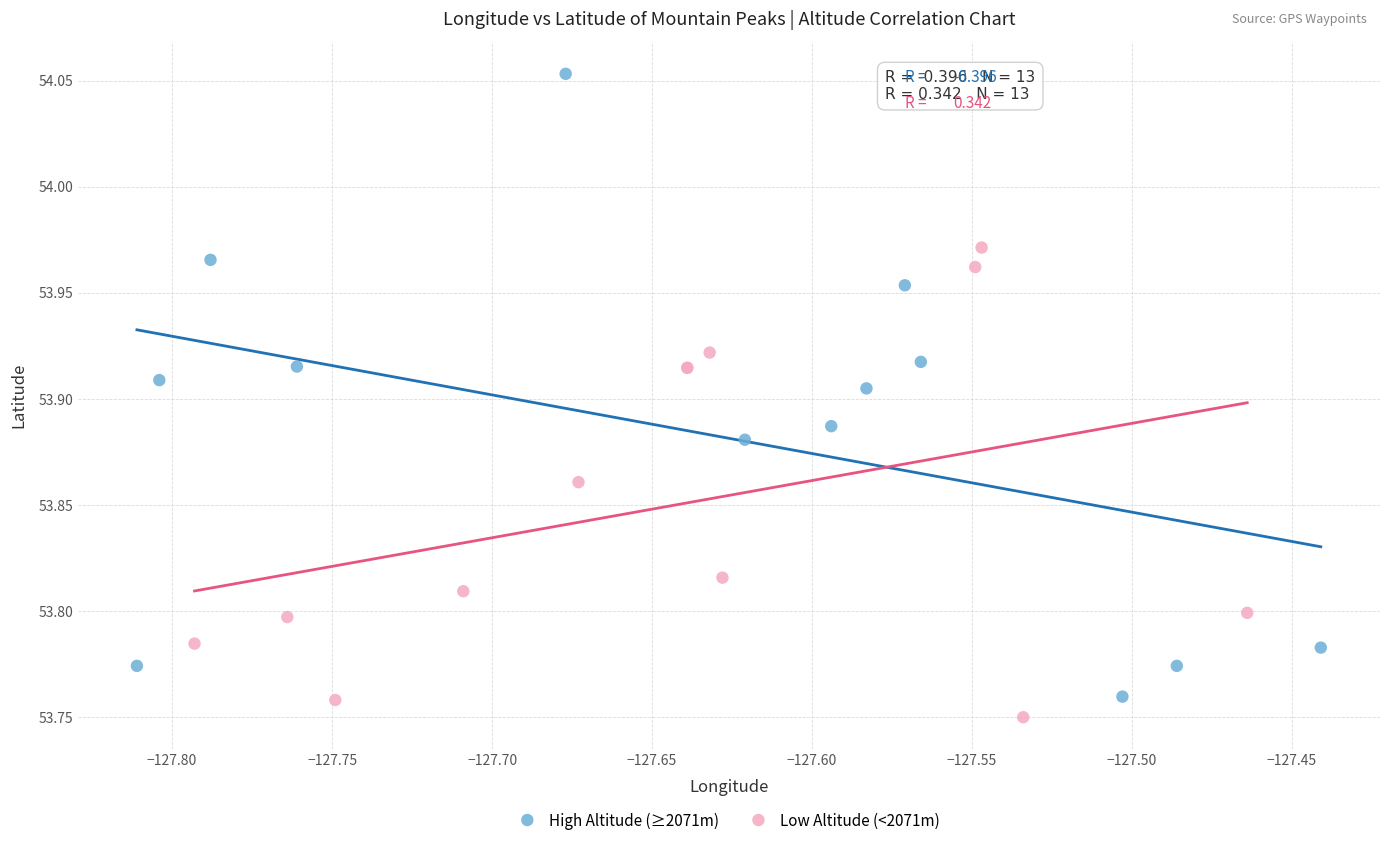

Which series contains the highest Y value?

High Altitude (≥2071m)